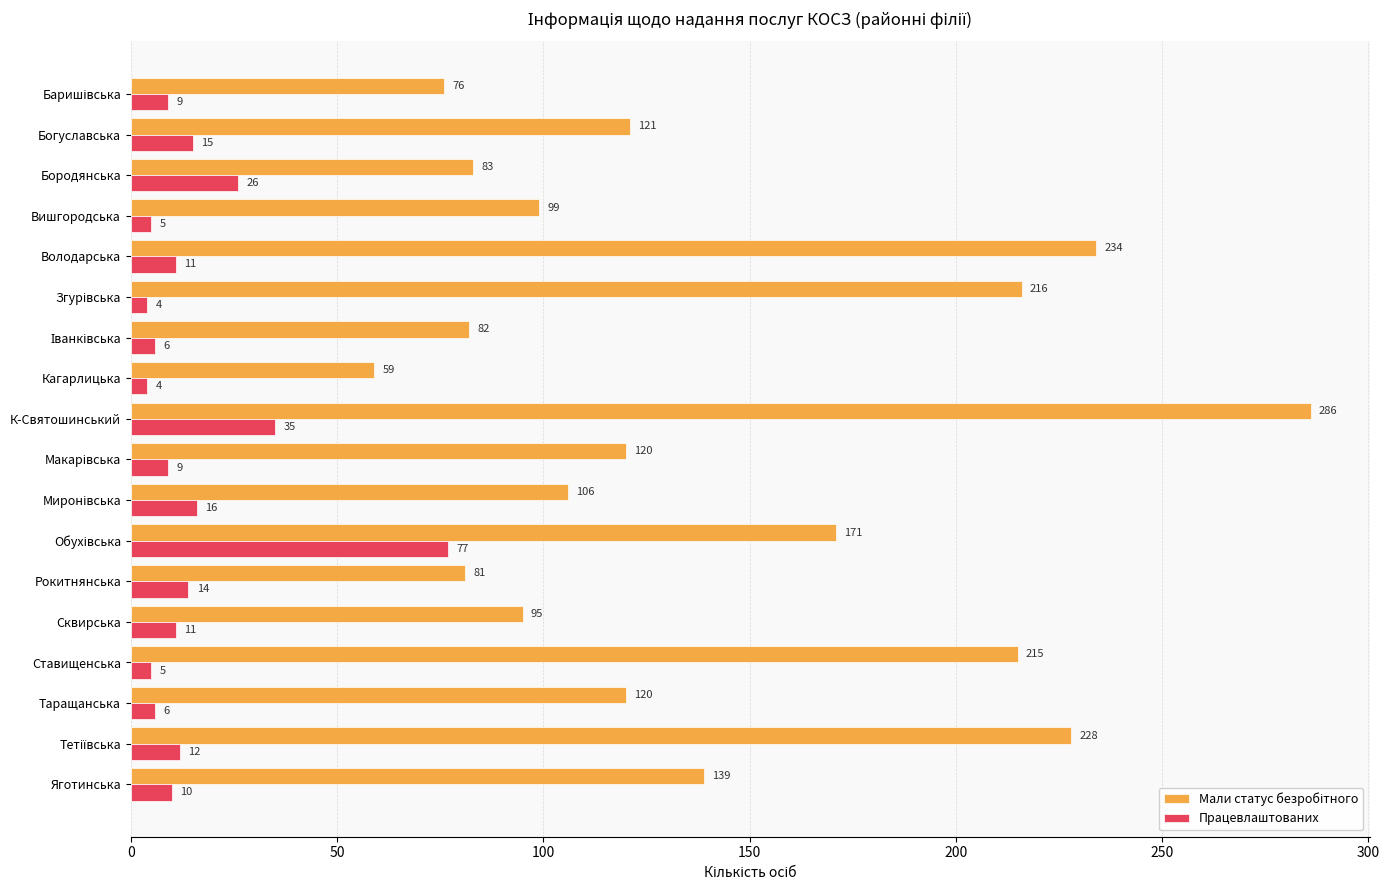

What is the difference between the Працевлаштованих values at Яготинська and Вишгородська?

5